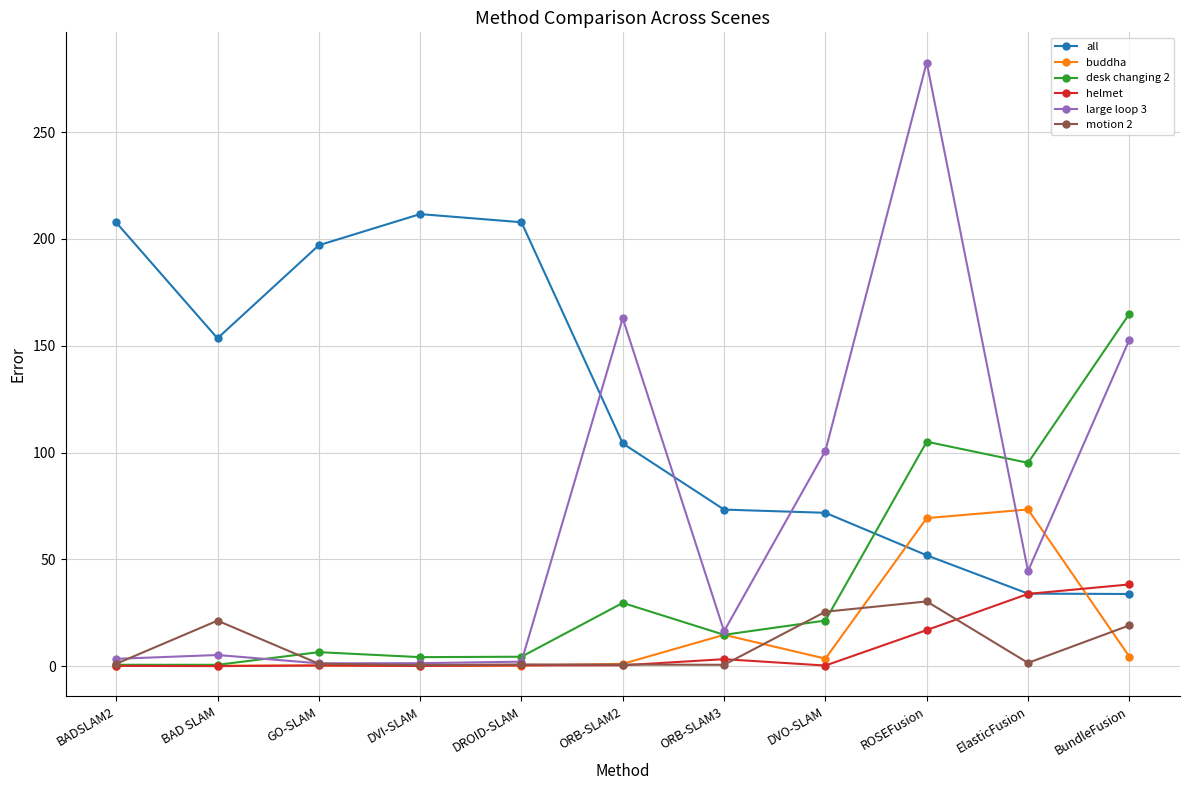

In desk changing 2, how many points are lower than both neighbors (excluding endpoints)?

4